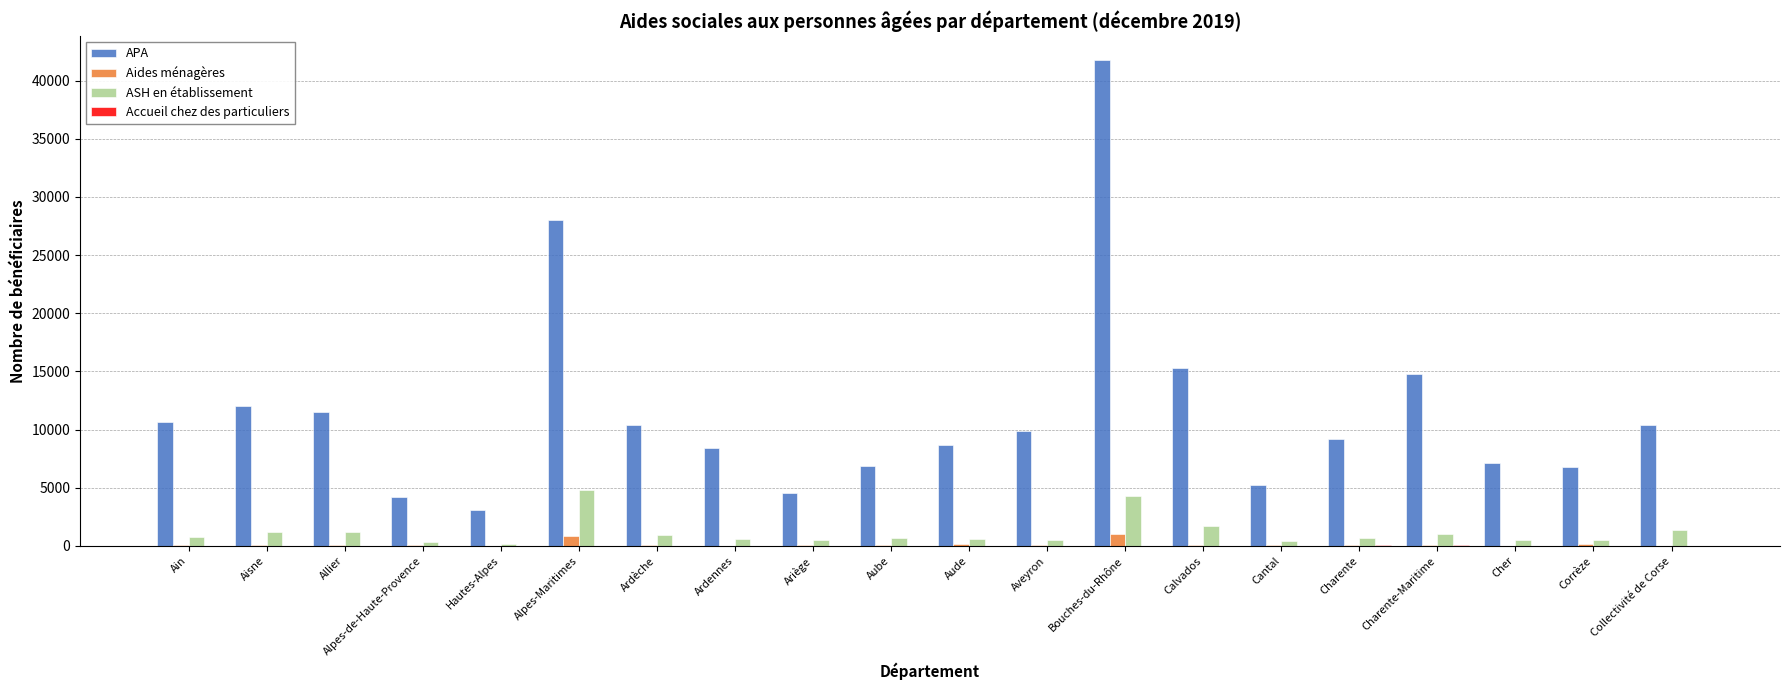

Which series changed the most between Allier and Cher?

APA